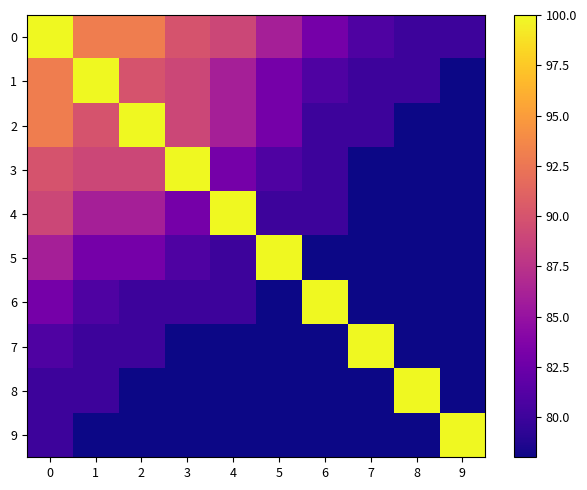

Between 2 and 7, which is larger?

2